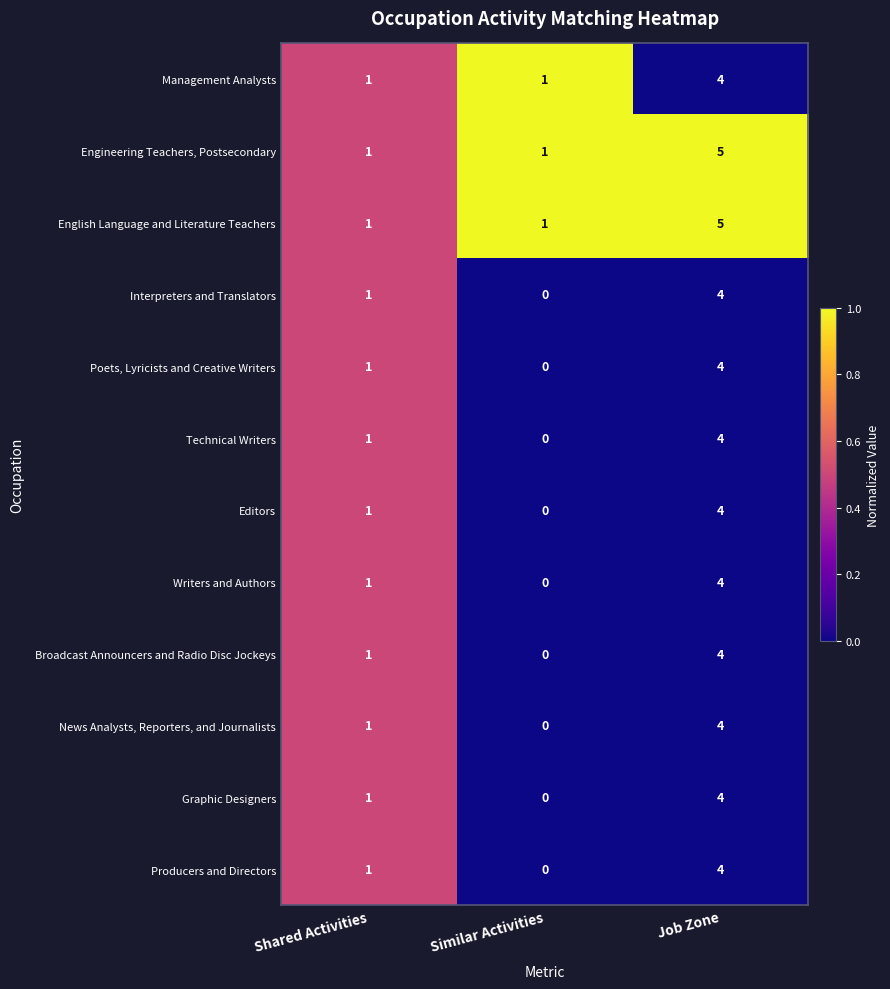

Rank the categories by Technical Writers value from highest to lowest.

Job Zone, Shared Activities, Similar Activities